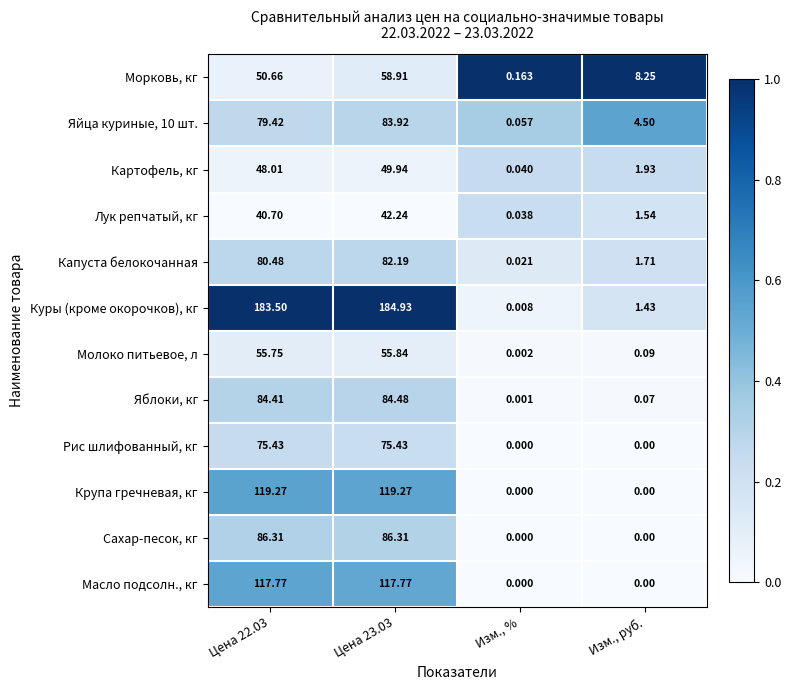

Between Цена 23.03 and Изм., руб., which series saw the biggest shift?

Куры (кроме окорочков), кг